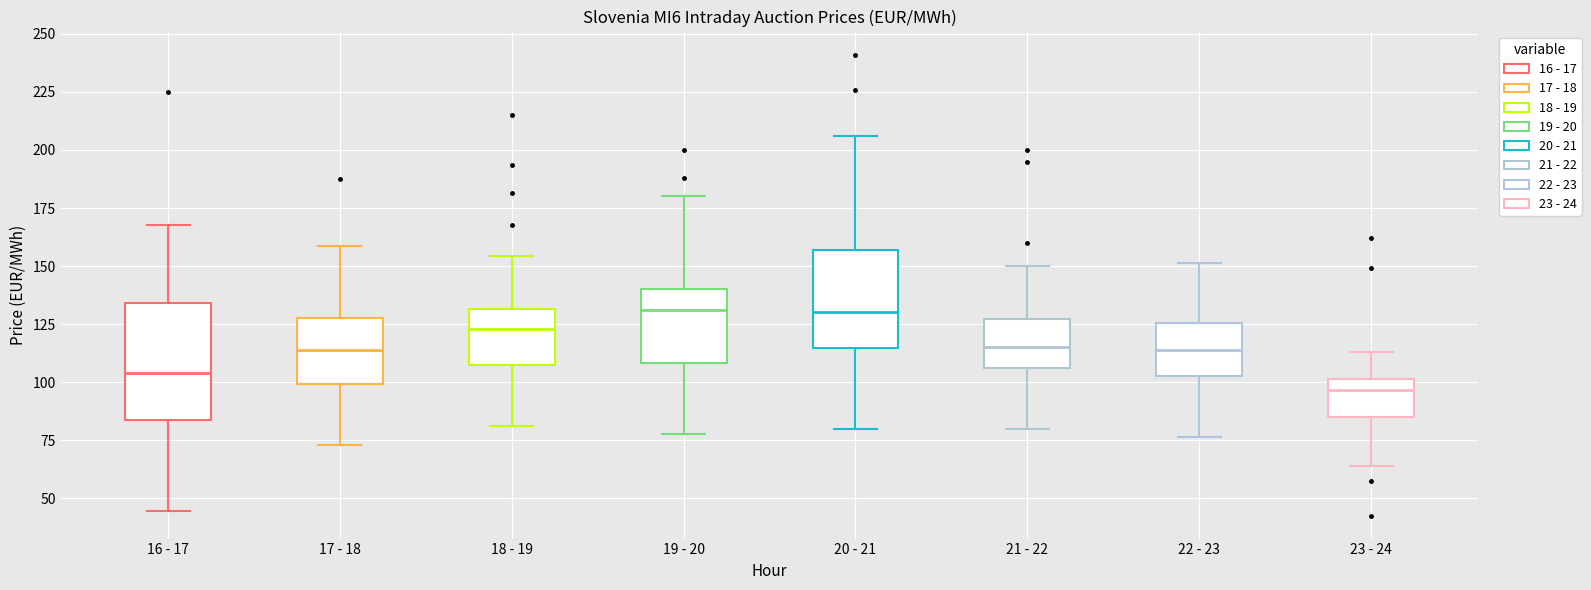

Which box's median line is the lowest?

23 - 24